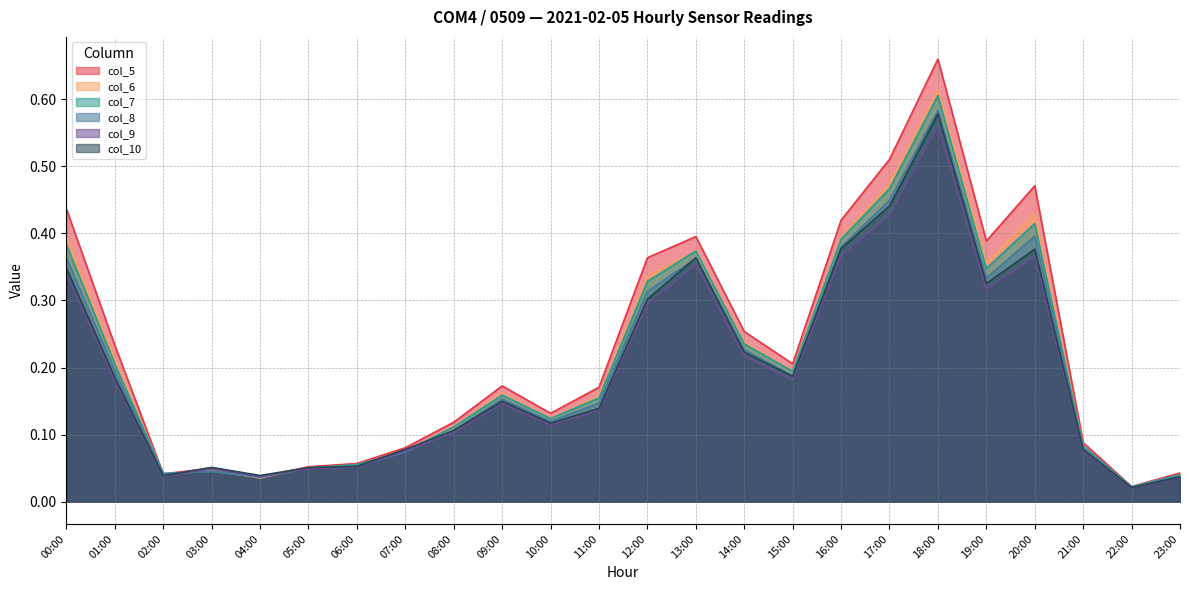

Is the value of col_6 at 19:00 greater than the value of col_7 at 12:00?

Yes